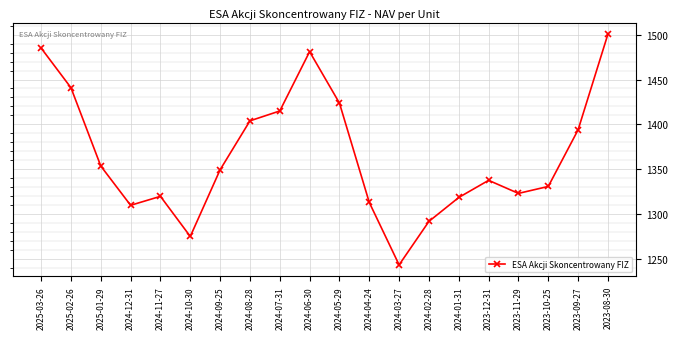

What is the greatest value displayed?

1500.5